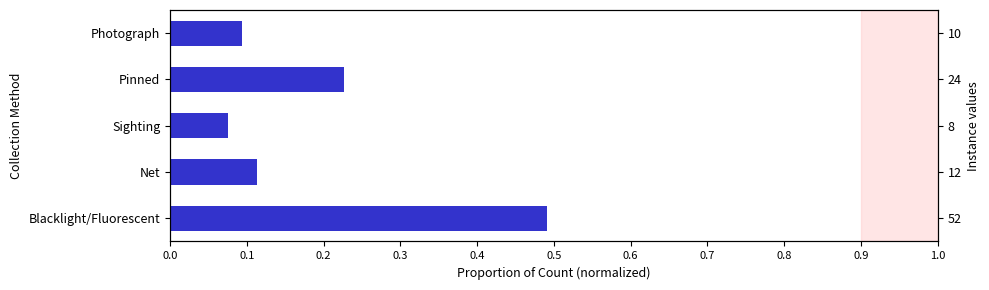

Is the value of blue portion at 0.1 greater than the value of red portion at 0.1?

No